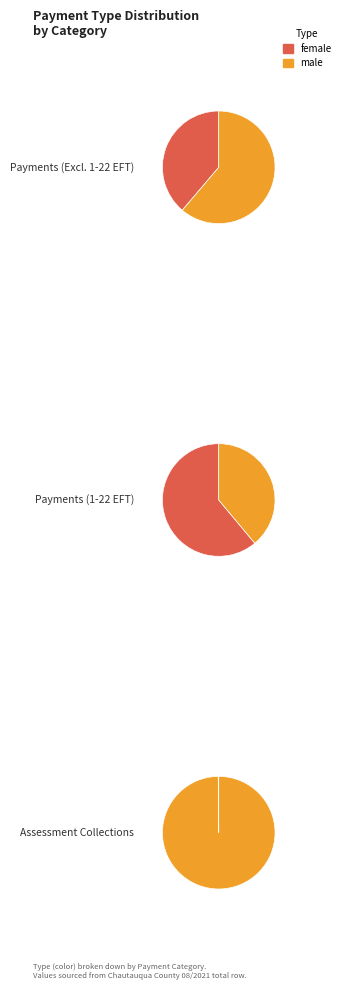

Does Assessment Collections represent more than half of the total?

No